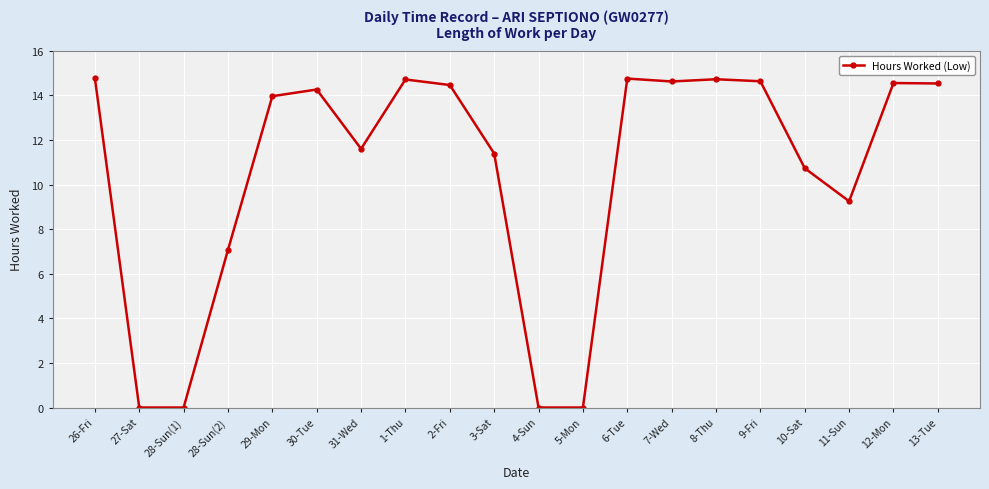

What is the sum of all values?

210.0